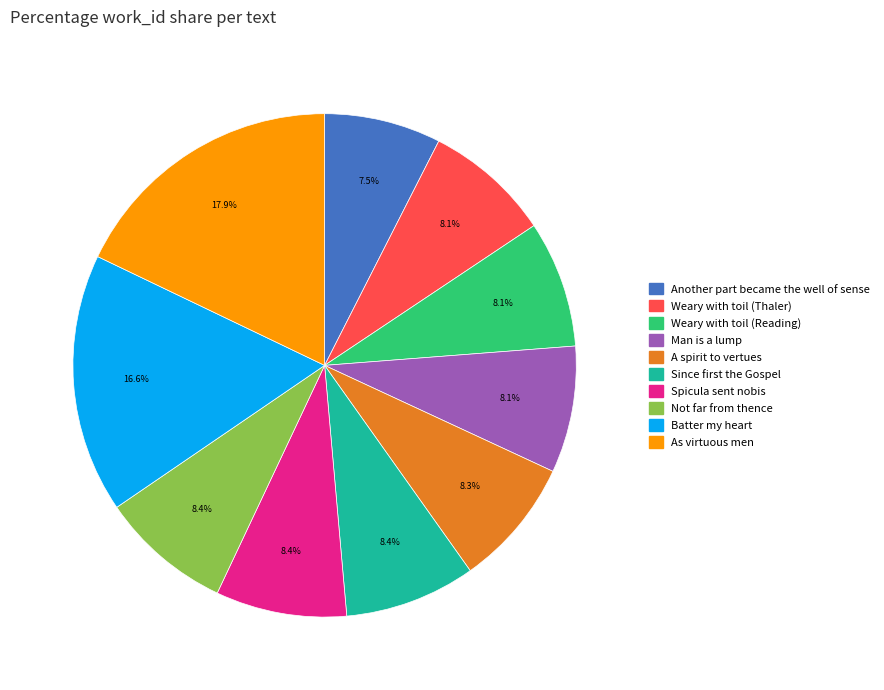

Does any single category account for the majority?

No